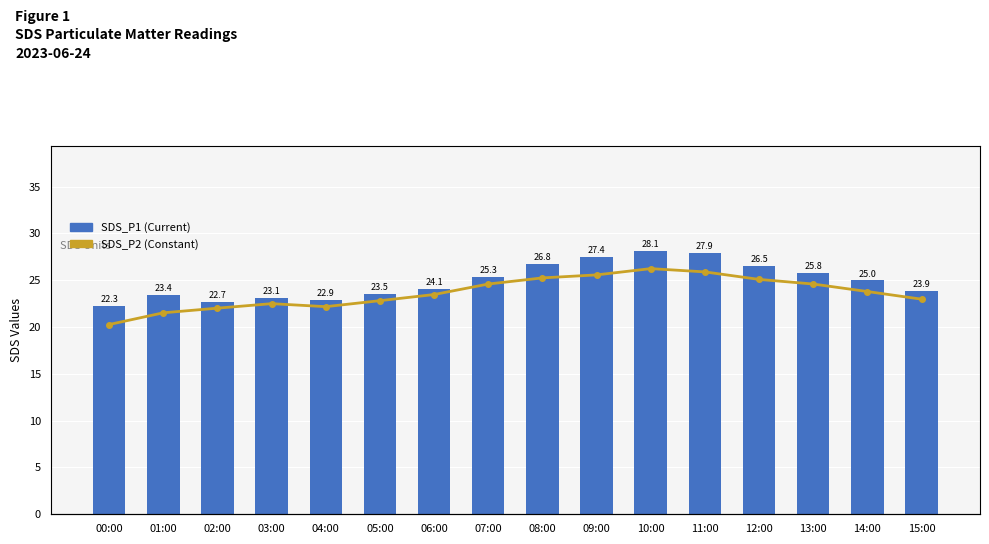

Is the value of SDS_P2 at 05:00 greater than the value of SDS_P1 at 12:00?

No